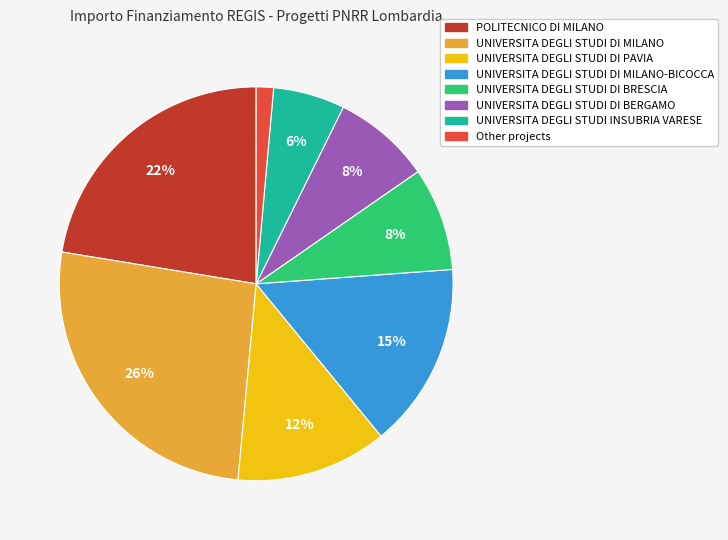

Does any single category account for the majority?

No